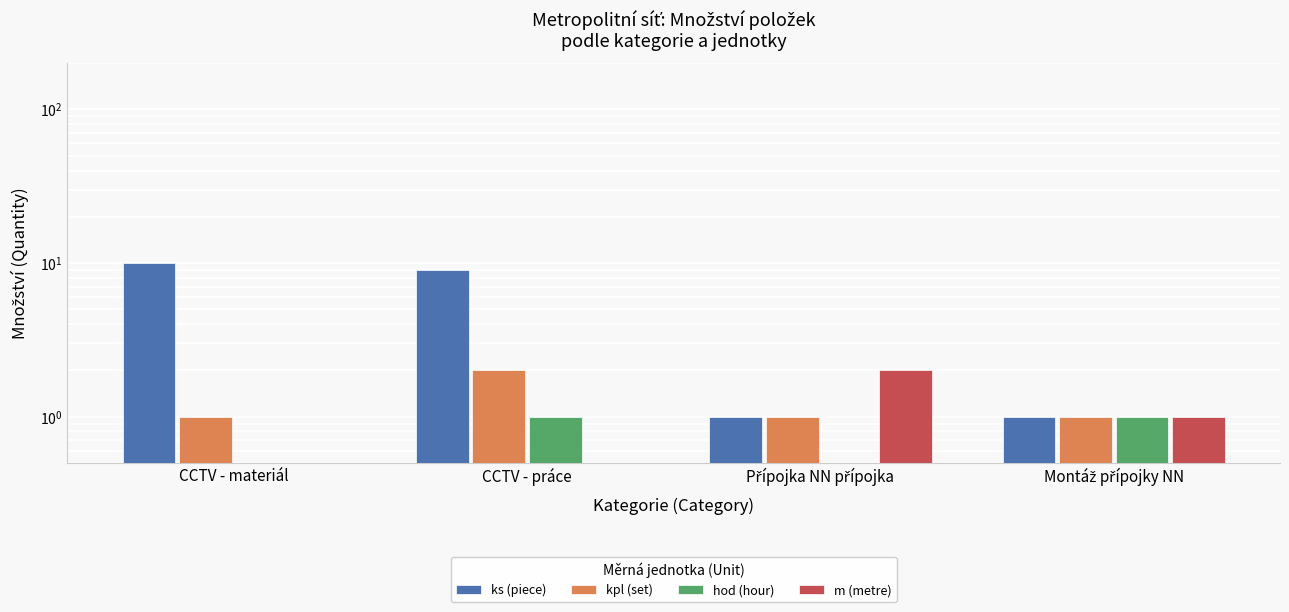

True or false: kpl (set) has a value of 1 at Montáž přípojky NN.

True